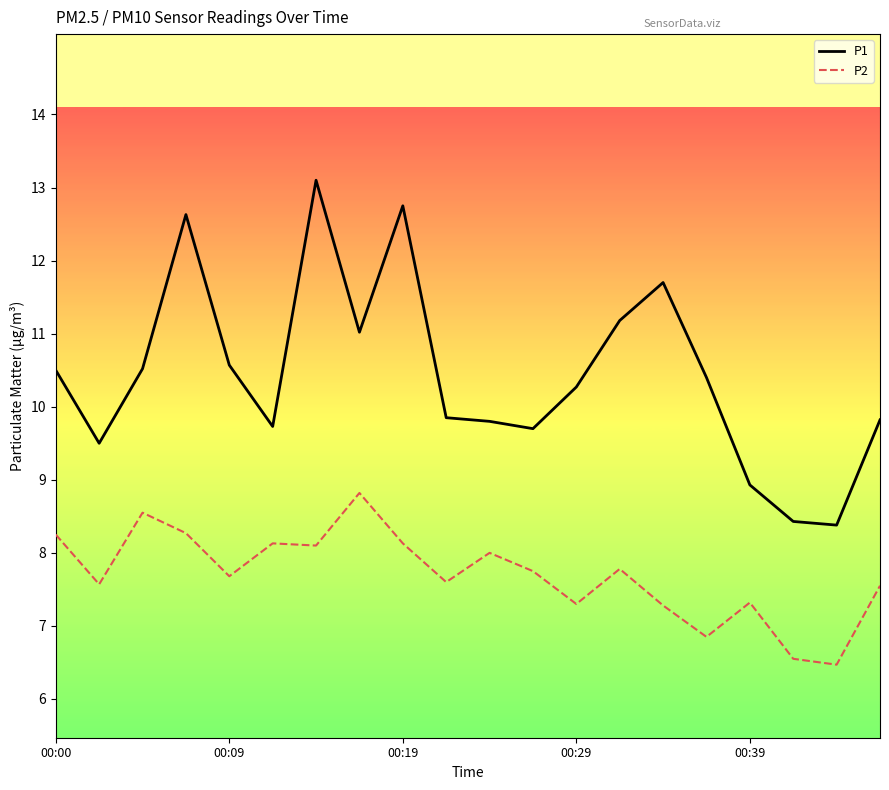

True or false: P2 and P1 cross at least once.

False